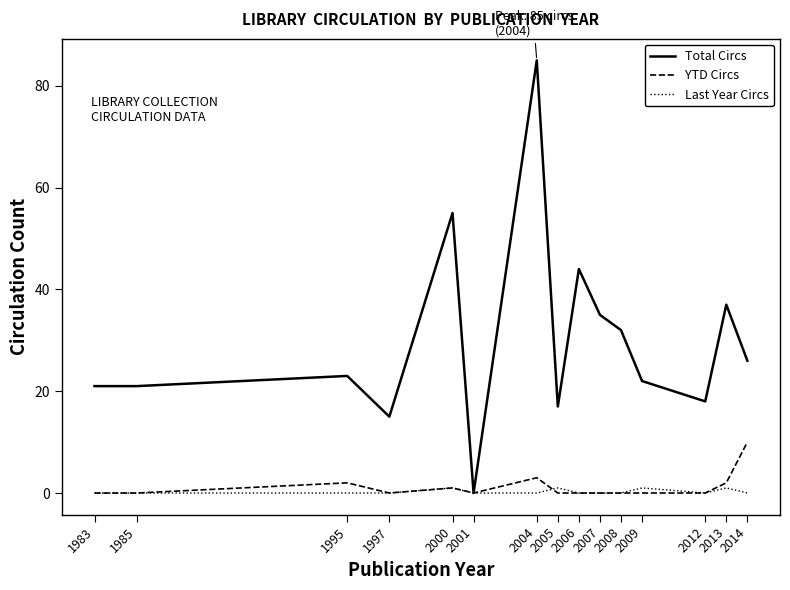

The Last Year Circs series shows 0 at 2001. True or false?

True